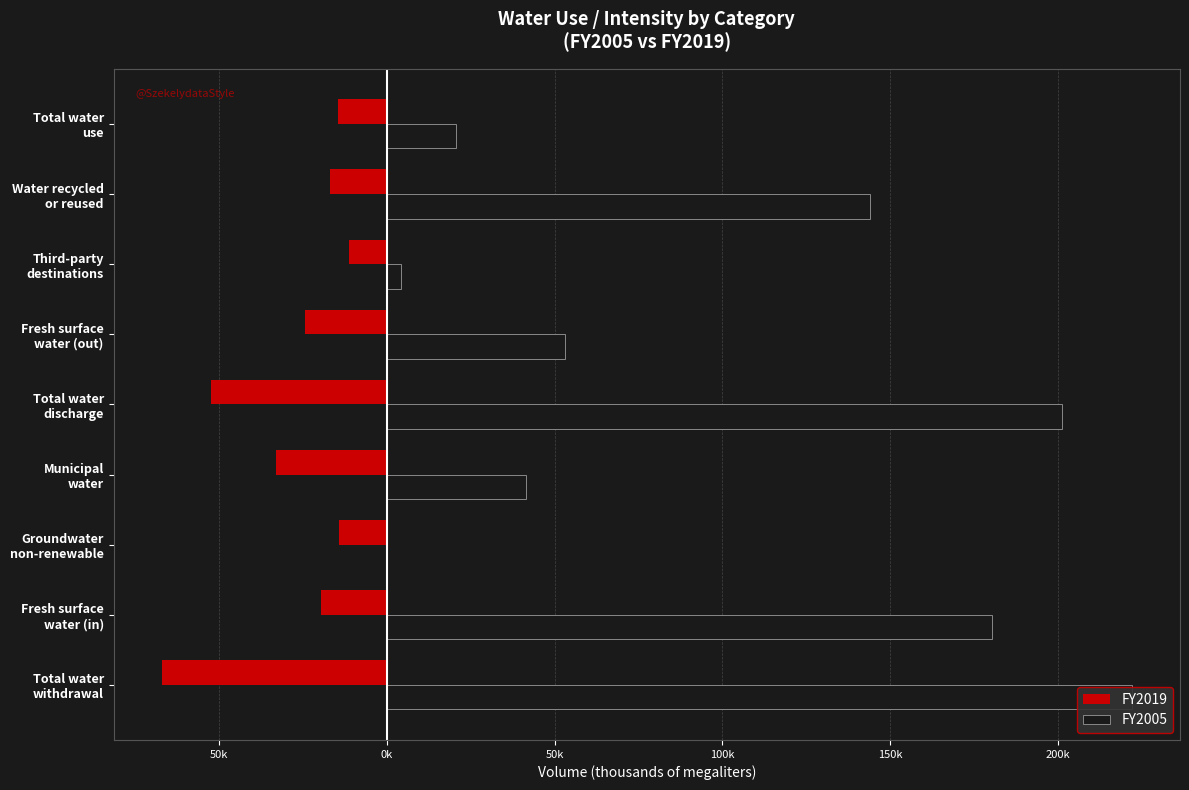

Which has a higher value, Total water withdrawal or Third-party destinations?

Third-party destinations